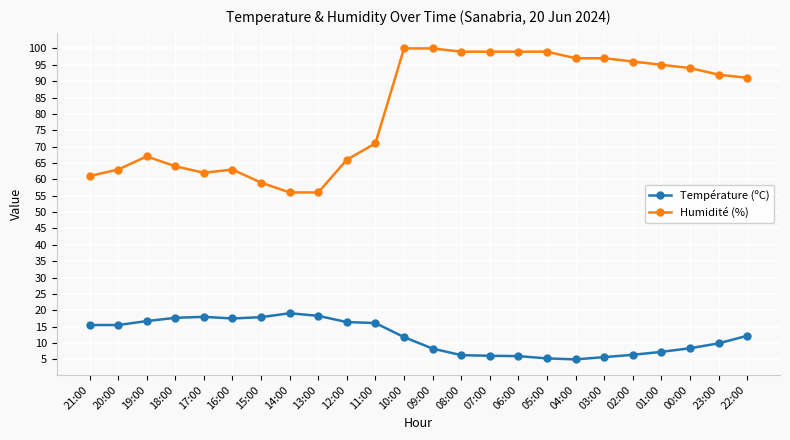

Rank the series by their average value, from lowest to highest.

Température (ºC), Humidité (%)